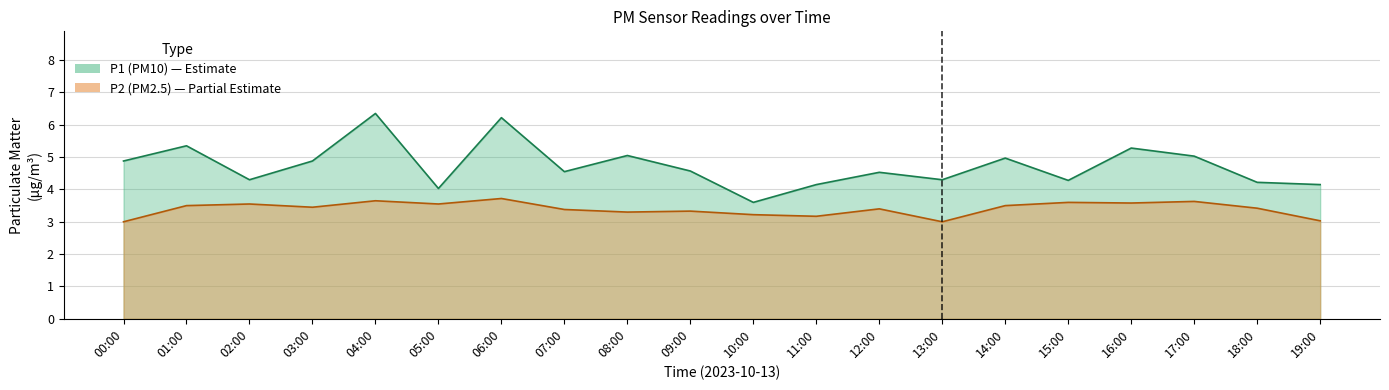

What is the spread (max minus min) of values at 07:00?

1.2